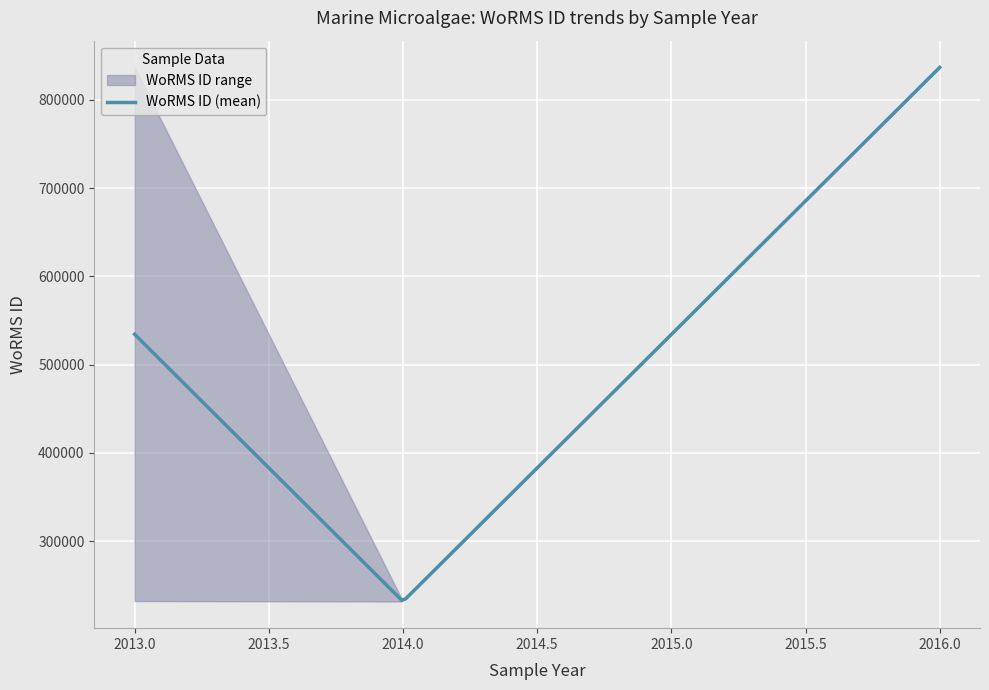

What is the lowest value of the WoRMS ID (mean) series?

233333.7